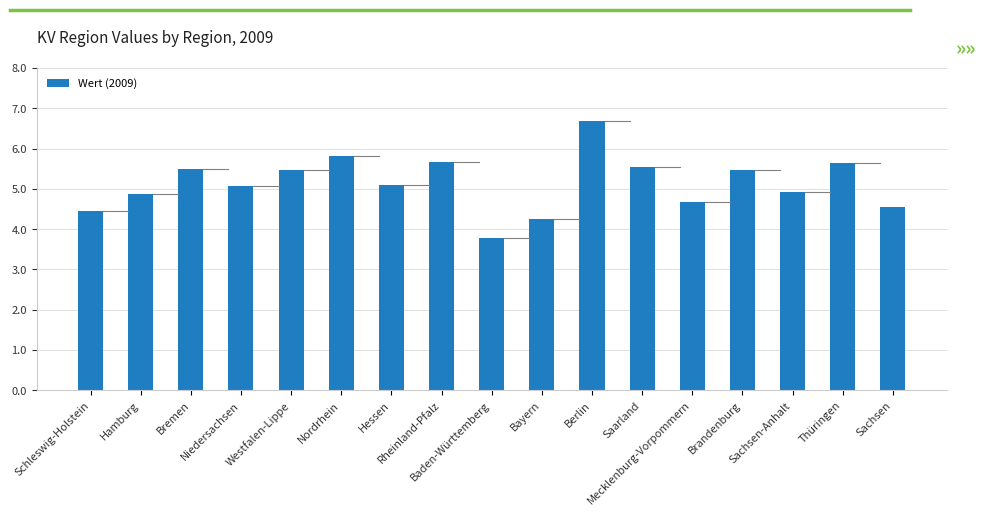

Does the chart contain any negative values?

No